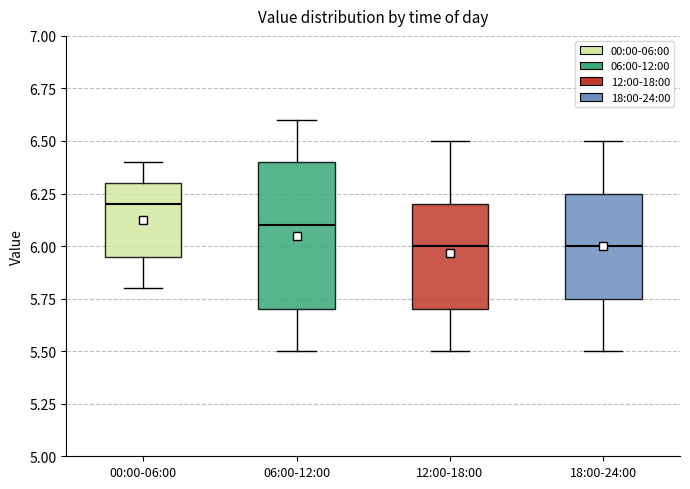

Which box has the highest median line?

00:00-06:00